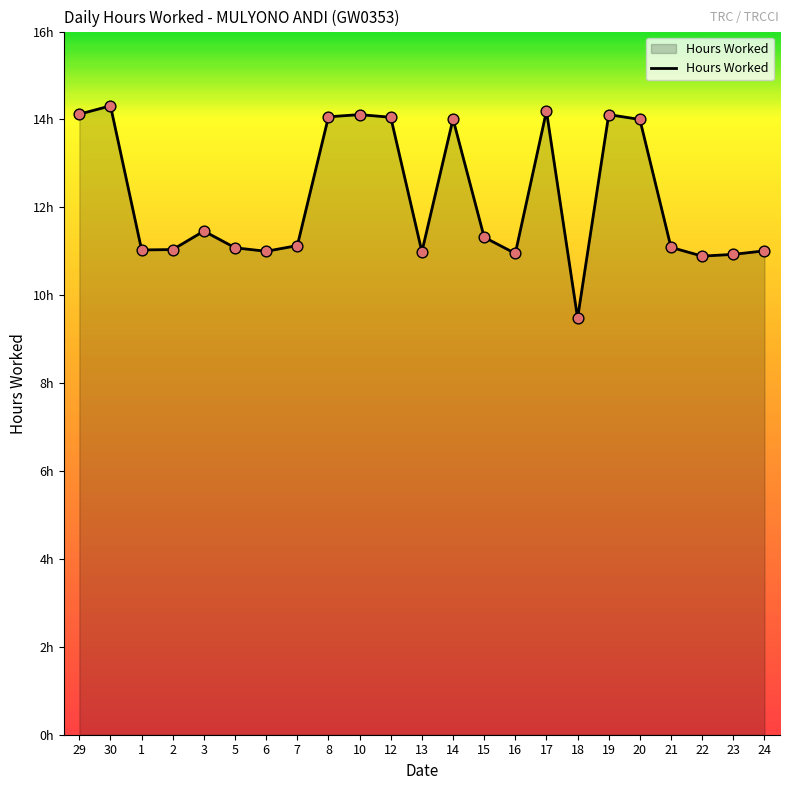

Does the chart have visible grid lines?

No